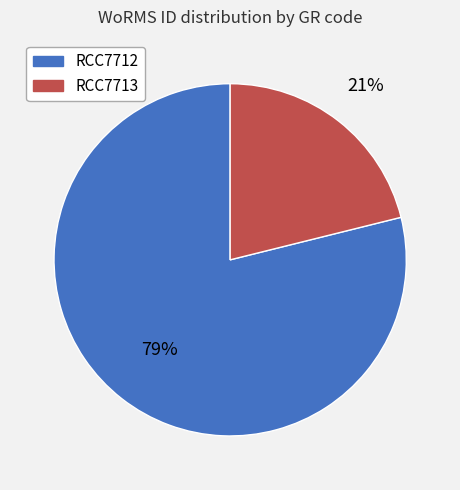

To the nearest percent, what is the difference between the largest and smallest slice percentages?

58%